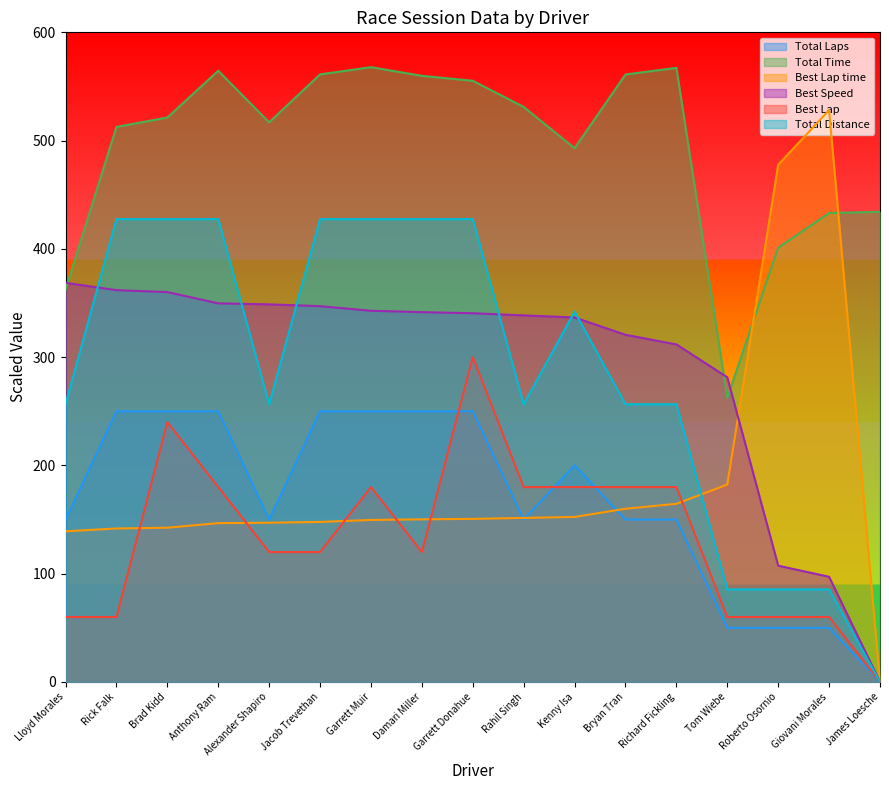

True or false: Best Lap and Total Distance cross at least once.

False